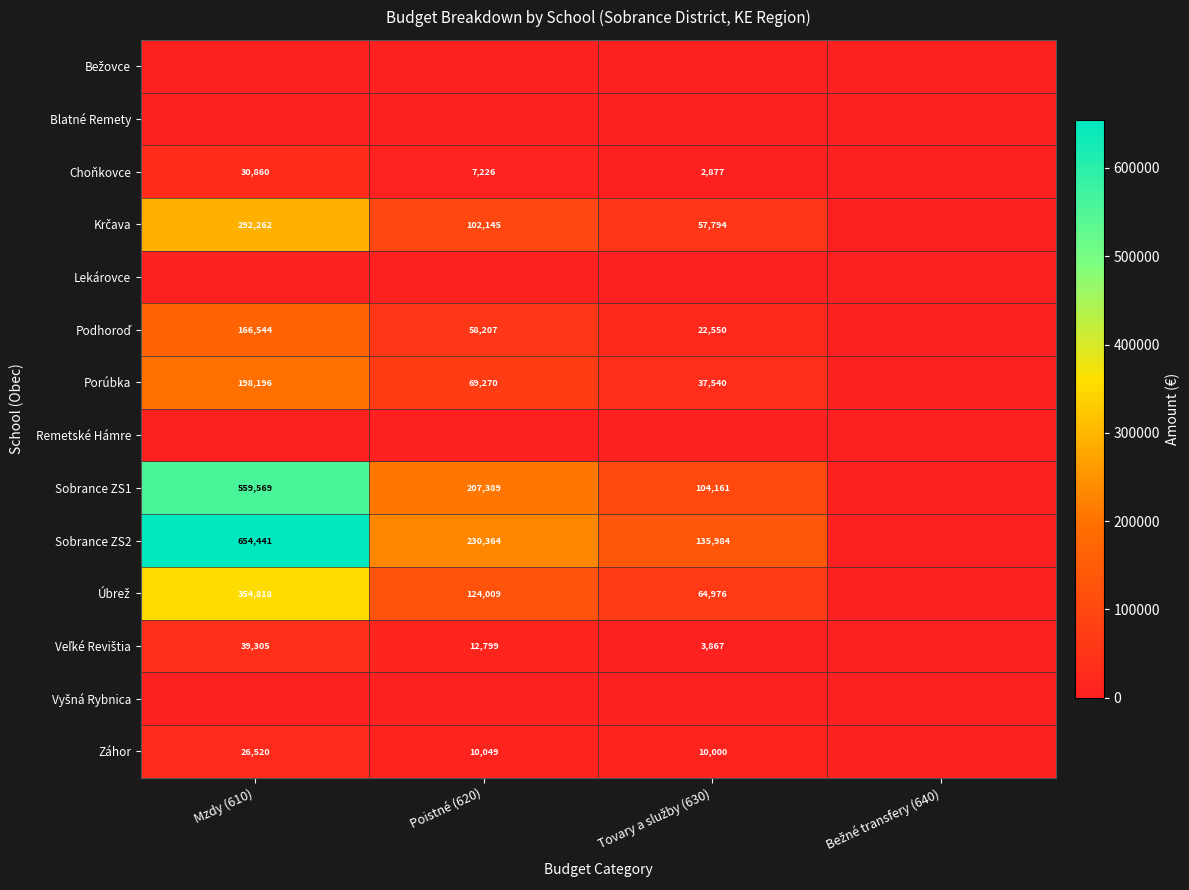

The Sobrance ZS1 series shows 760781 at Mzdy (610). True or false?

False